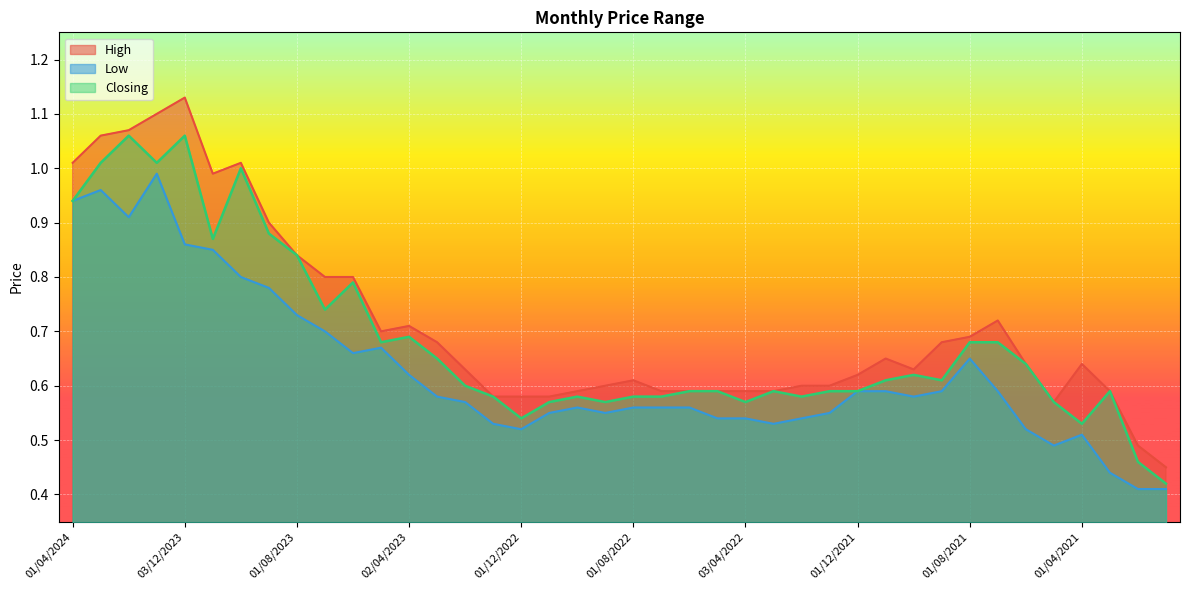

Reading left to right, extract all data points from this chart.

High: 1.0	1.1	1.1	1.1	1.1	1.0	1.0	0.9	0.8	0.8	0.8	0.7	0.7	0.7	0.6	0.6	0.6	0.6	0.6	0.6	0.6	0.6	0.6	0.6	0.6	0.6	0.6	0.6	0.6	0.7	0.6	0.7	0.7	0.7	0.6	0.6	0.6	0.6	0.5	0.5
Low: 0.9	1.0	0.9	1.0	0.9	0.8	0.8	0.8	0.7	0.7	0.7	0.7	0.6	0.6	0.6	0.5	0.5	0.6	0.6	0.6	0.6	0.6	0.6	0.5	0.5	0.5	0.5	0.6	0.6	0.6	0.6	0.6	0.7	0.6	0.5	0.5	0.5	0.4	0.4	0.4
Closing: 0.9	1.0	1.1	1.0	1.1	0.9	1.0	0.9	0.8	0.7	0.8	0.7	0.7	0.7	0.6	0.6	0.5	0.6	0.6	0.6	0.6	0.6	0.6	0.6	0.6	0.6	0.6	0.6	0.6	0.6	0.6	0.6	0.7	0.7	0.6	0.6	0.5	0.6	0.5	0.4